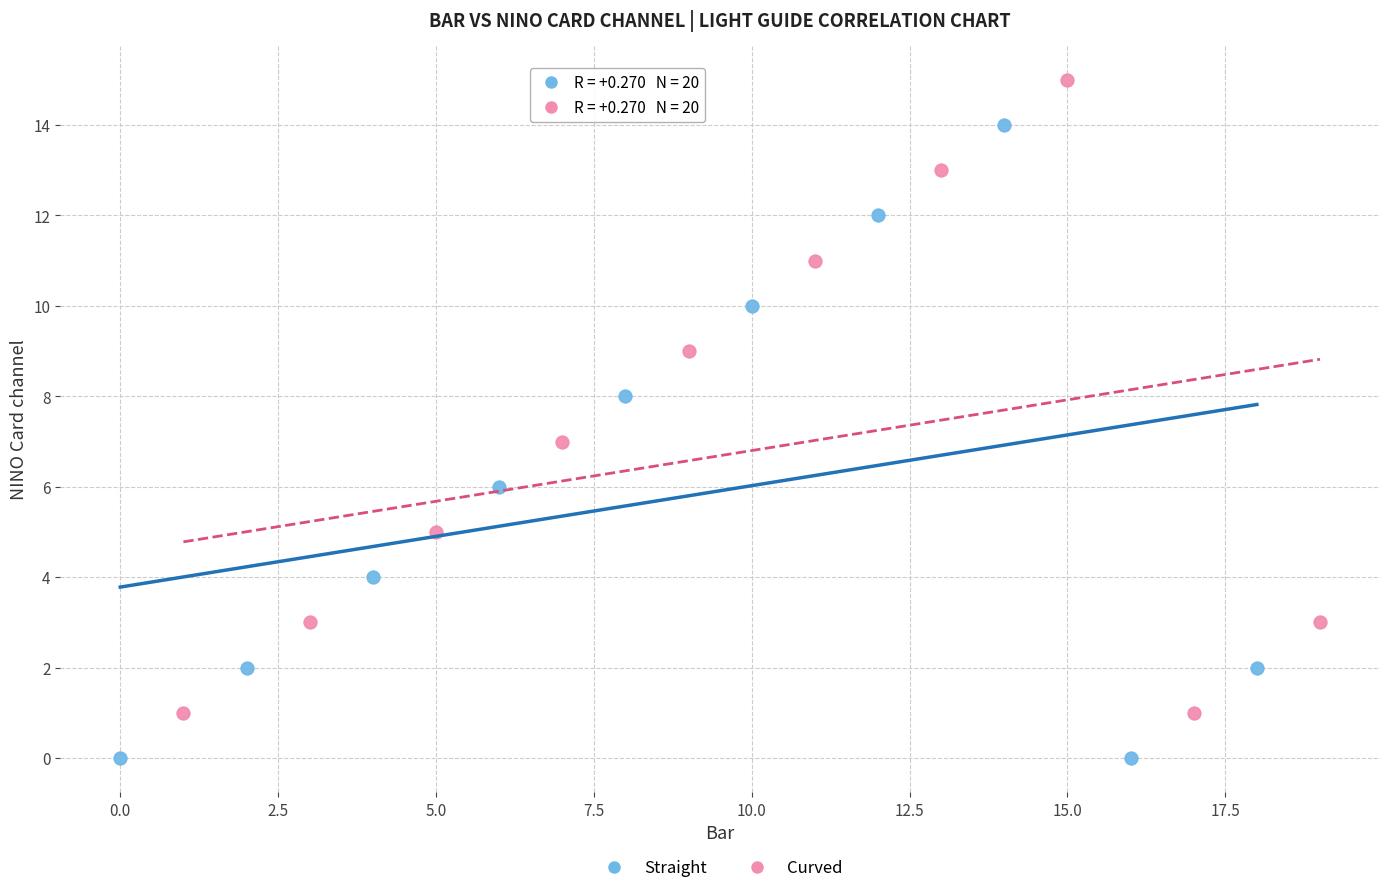

Which series contains the highest Y value?

Curved